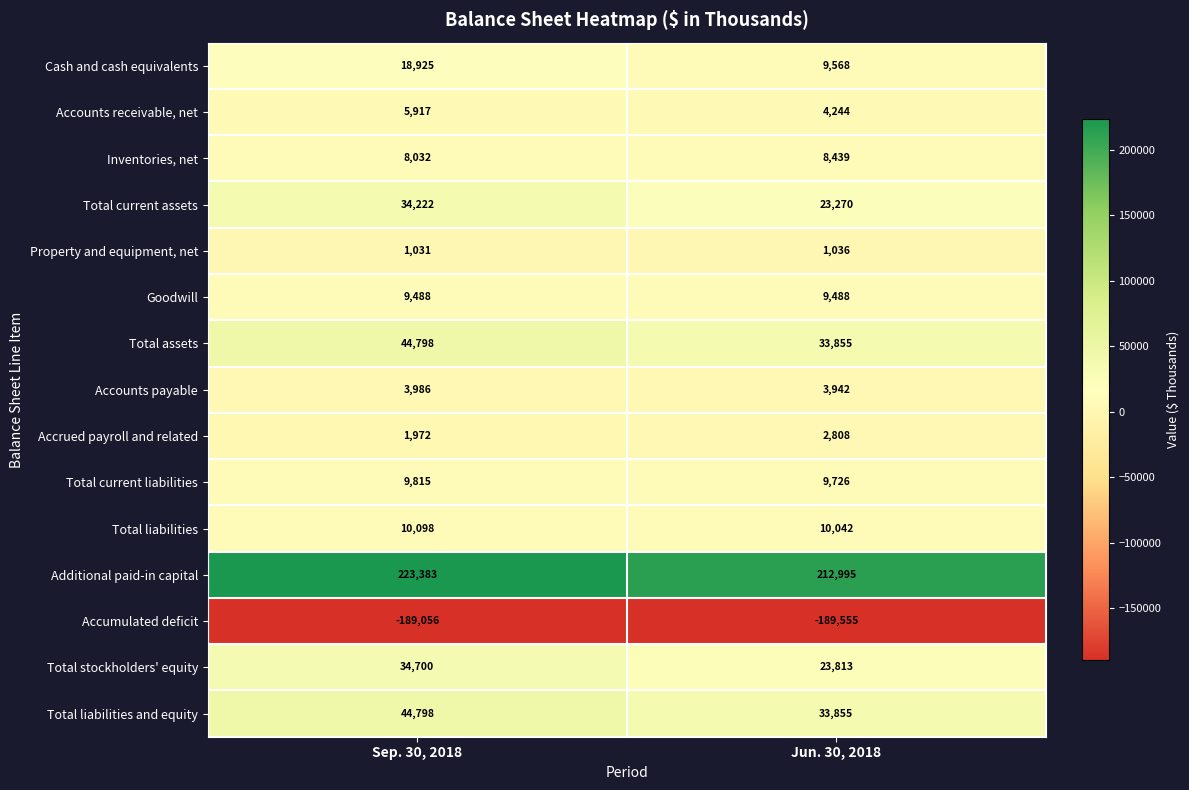

At which category is the sum across all series the highest?

Sep. 30, 2018